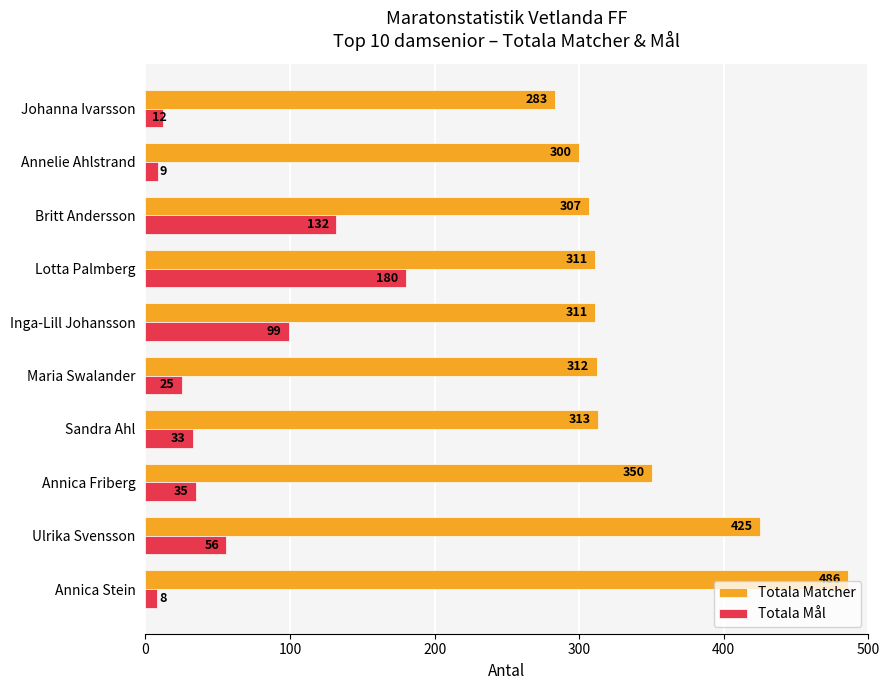

At which category is the sum across all series the highest?

Annica Stein